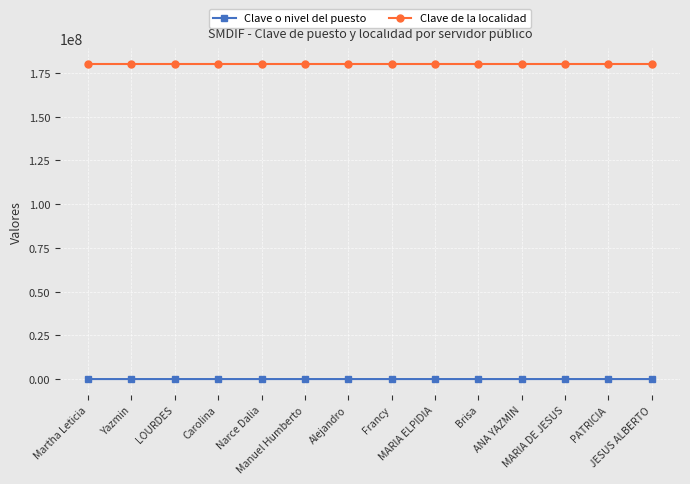

The Clave de la localidad series shows 180030001 at MARIA ELPIDIA. True or false?

True